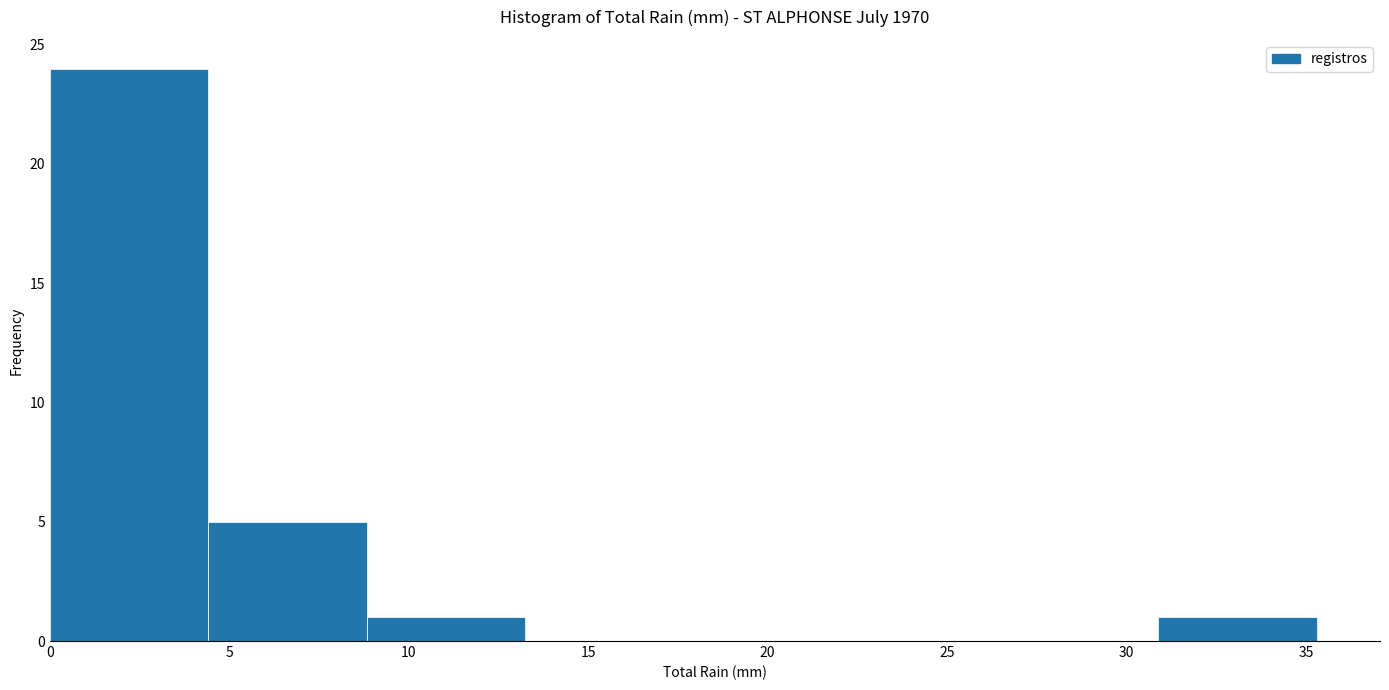

Reading left to right, transcribe this chart: for each bar, give the range it covers on the x-axis and its height. Neither the bar edges nor the heights are printed on the chart, so give them approximately, as read against the axes.

0.0 to 4.5: 24
4.5 to 9.0: 5
9.0 to 13.0: 1
13.0 to 17.5: 0
17.5 to 22.0: 0
22.0 to 26.5: 0
26.5 to 31.0: 0
31.0 to 35.5: 1